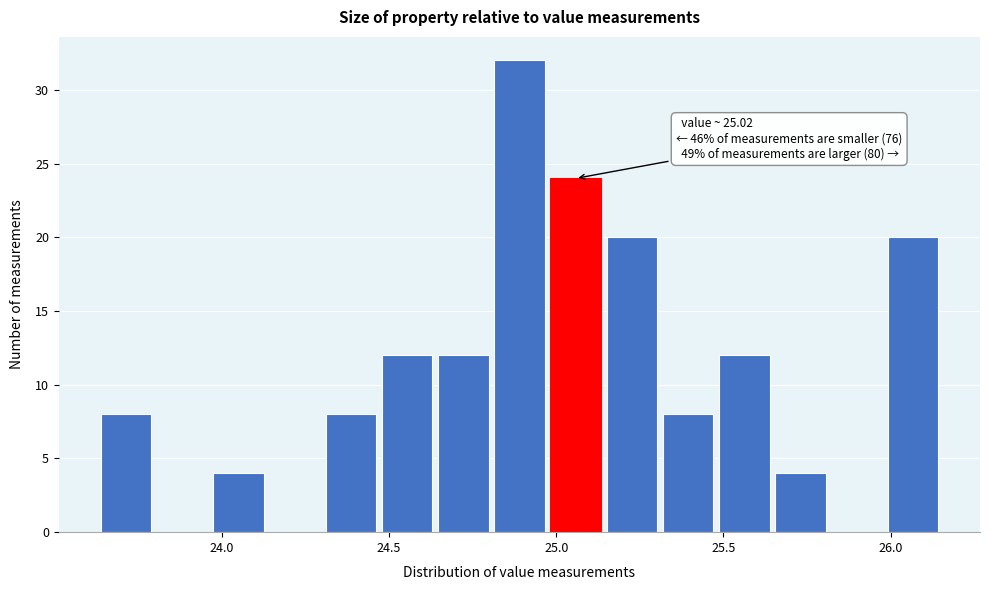

Around what value on the x-axis is the tallest bar? Give the approximate position of its centre, as read against the axis.

24.90